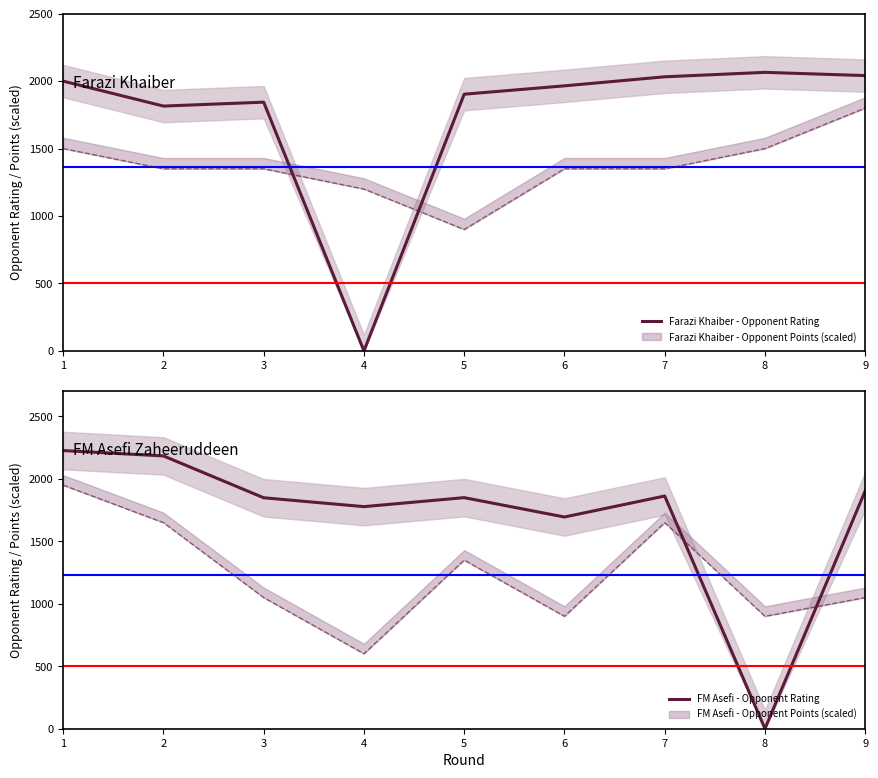

Is it true that FM Asefi - Opponent Rating equals 1695 at 6?

True